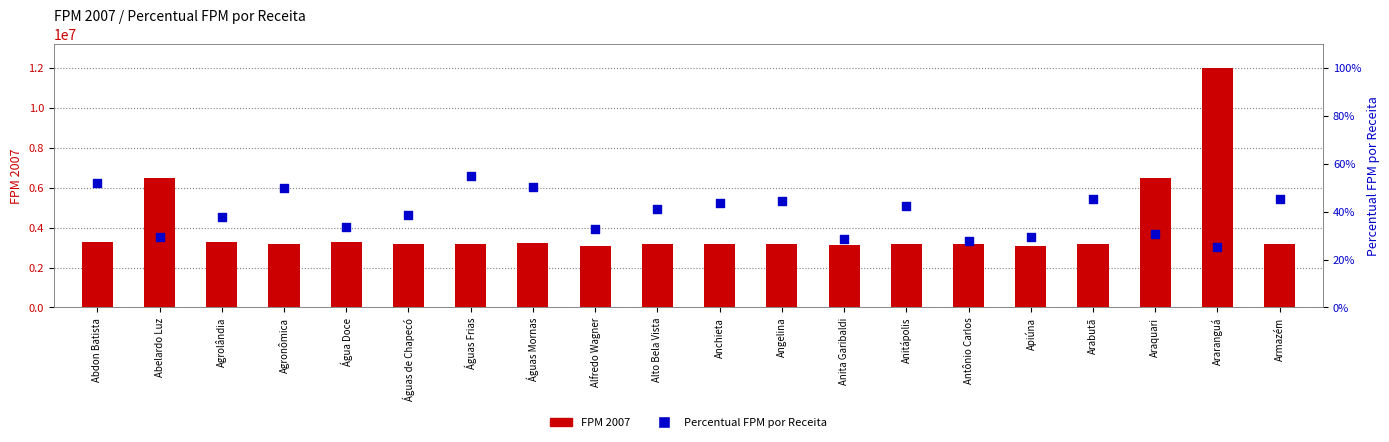

At how many categories does at least one series exceed 11048223?

1